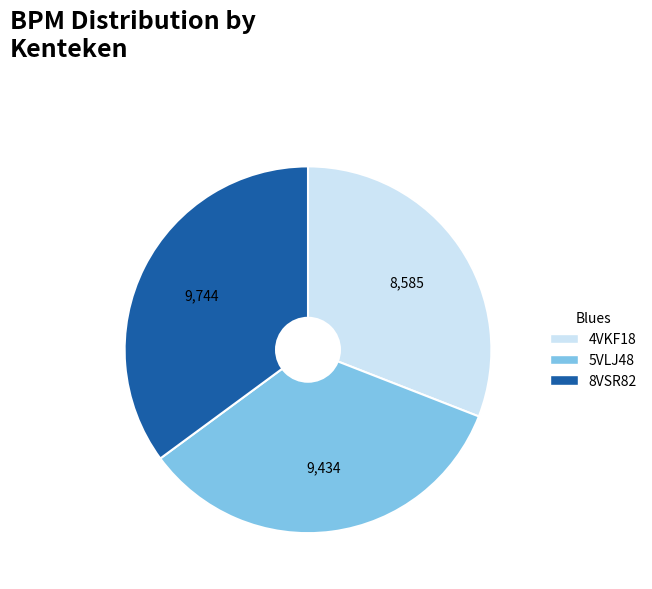

Combined, do 4VKF18 and 5VLJ48 account for over 50%?

Yes